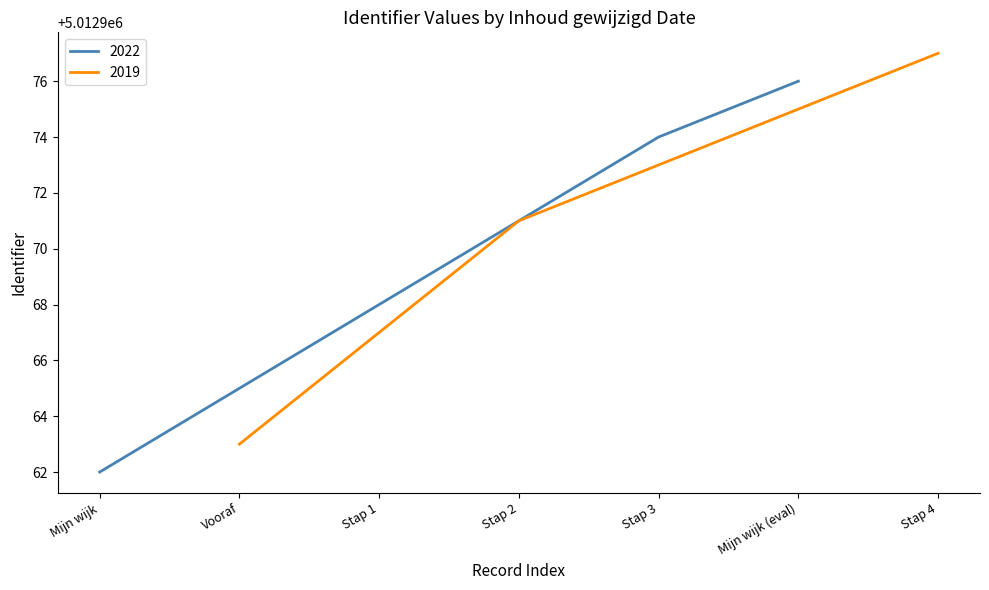

Does the chart display data point markers on the line(s)?

No